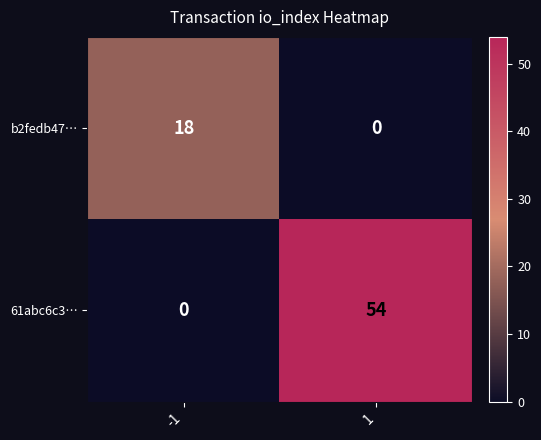

True or false: b2fedb47… has a value of 11 at -1.

False